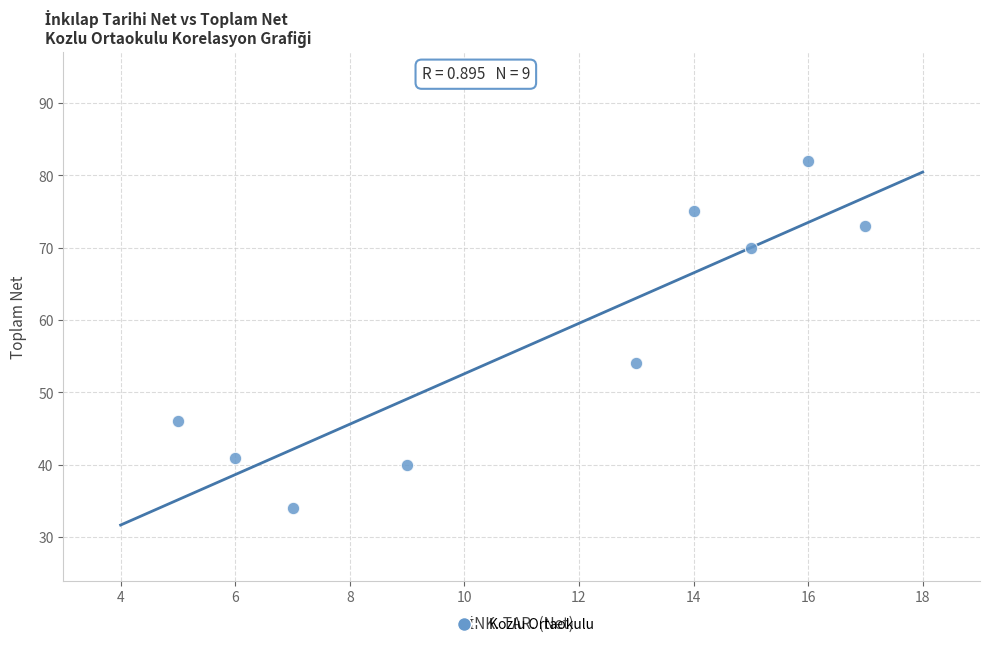

What is the range of X values (max minus min)?

12